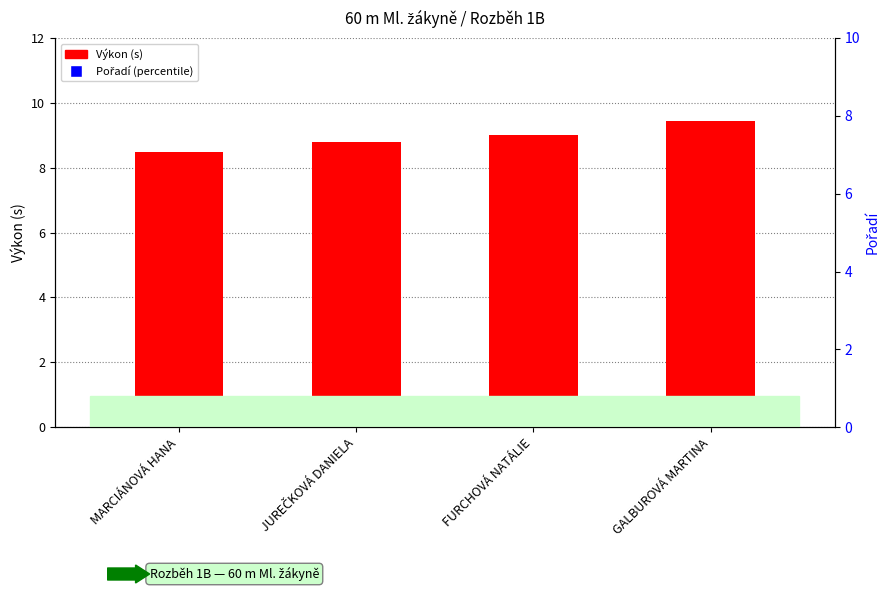

The Pořadí (percentile) series shows 100.0 at MARCIÁNOVÁ HANA. True or false?

True